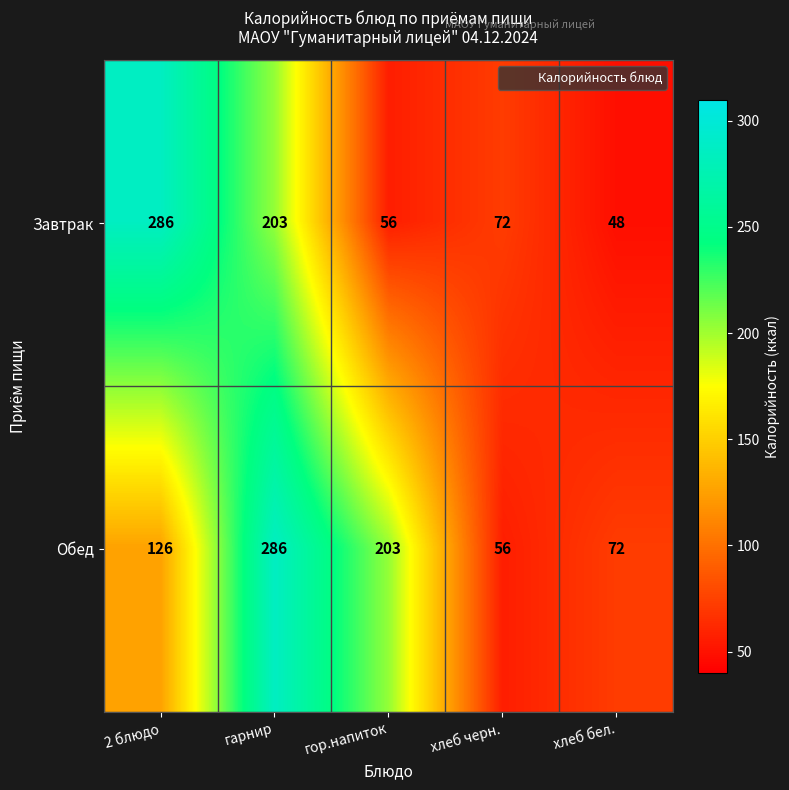

Rank the series by their average value, from highest to lowest.

Обед, Завтрак